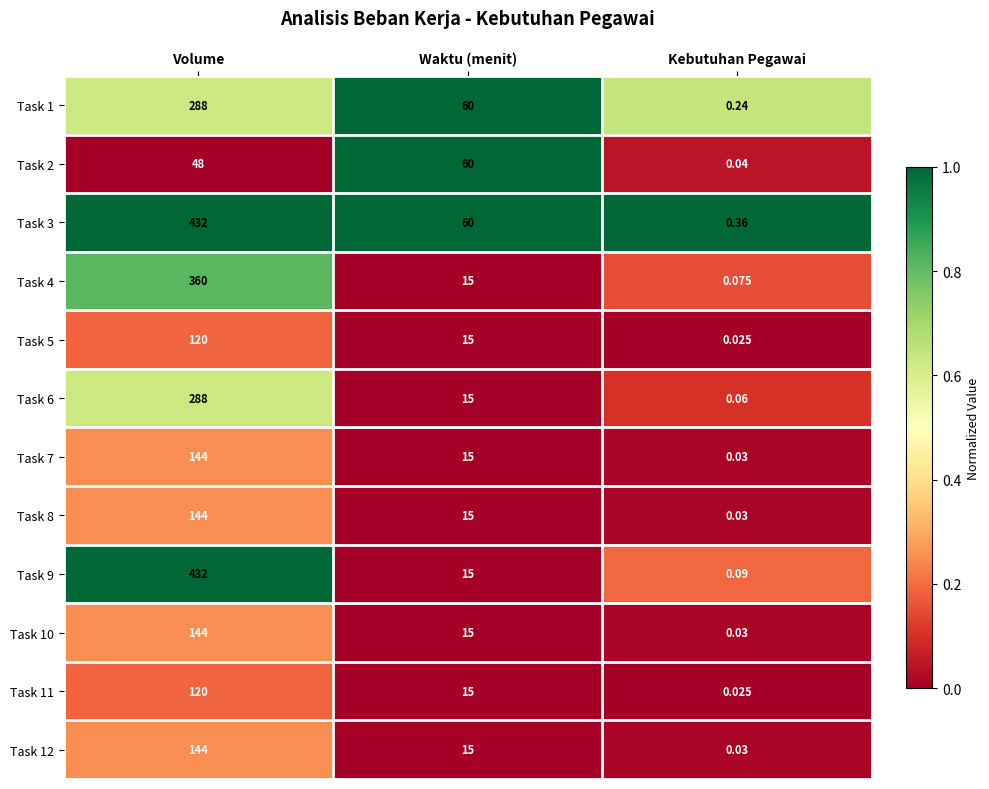

What is the total value across all series at Waktu (menit)?

315.0